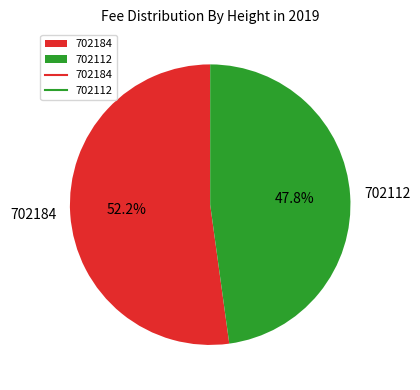

Which slice represents more than half of the pie?

702184